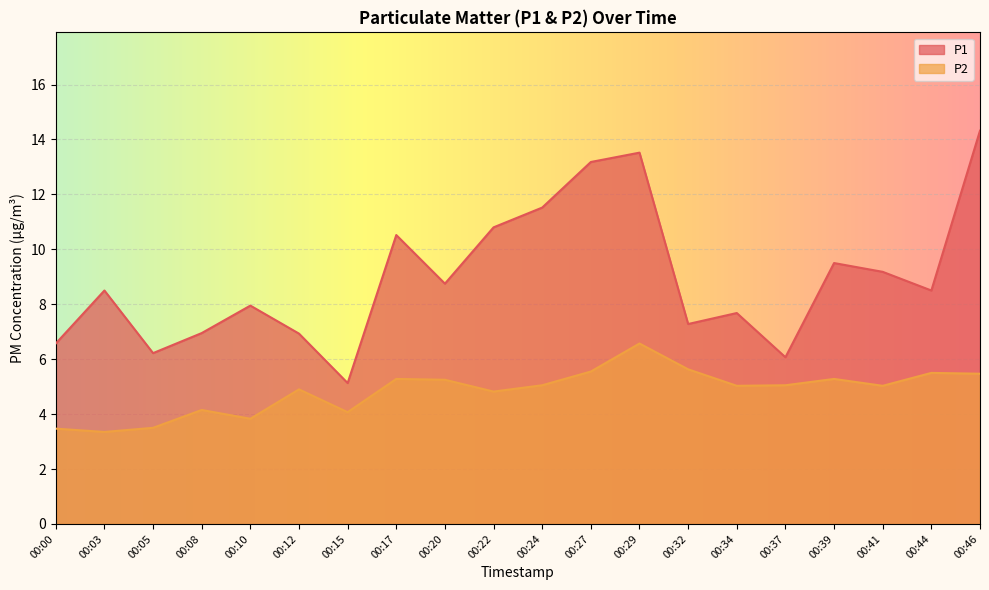

True or false: P2 and P1 cross at least once.

False